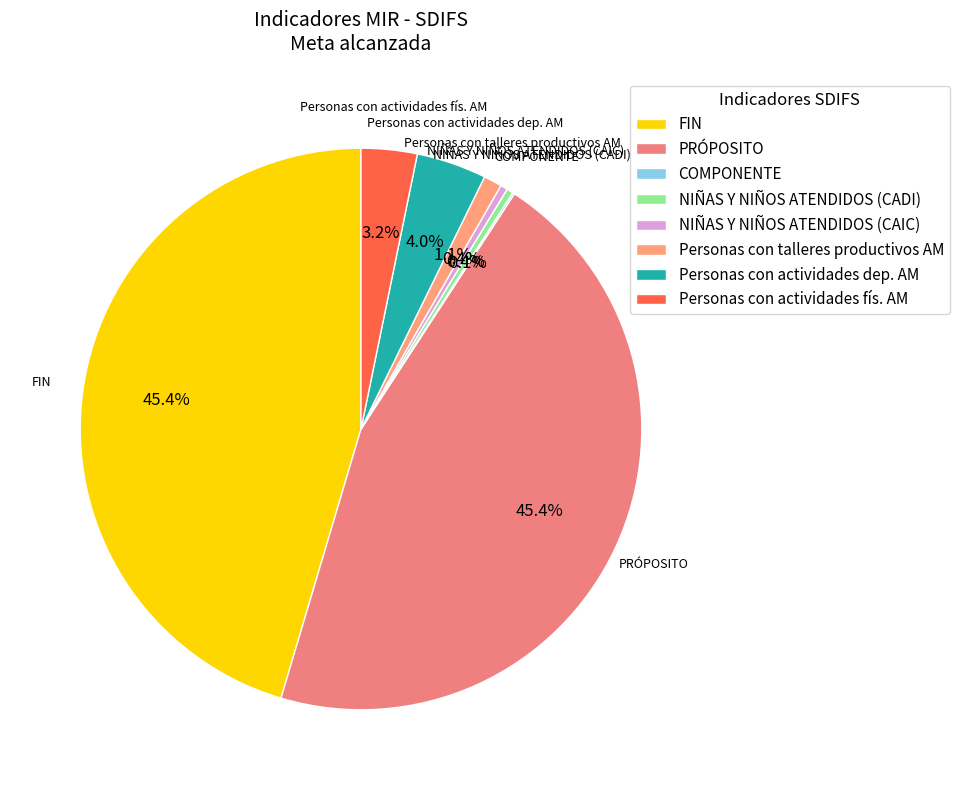

Does NIÑAS Y NIÑOS ATENDIDOS (CAIC) represent more than half of the total?

No